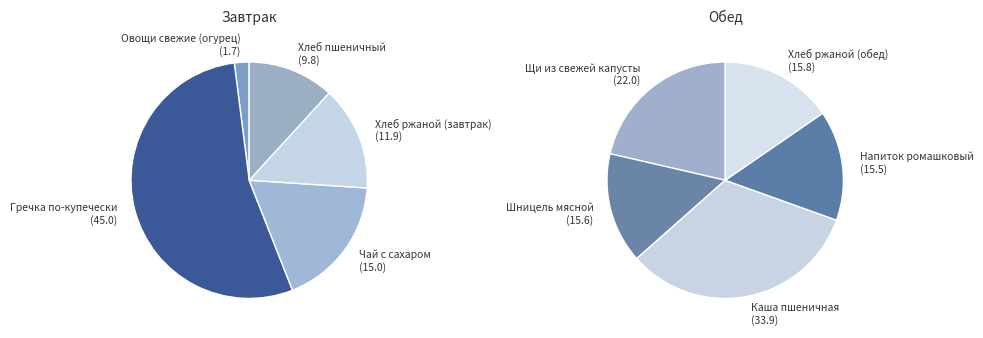

How many segments does this pie chart have?

10